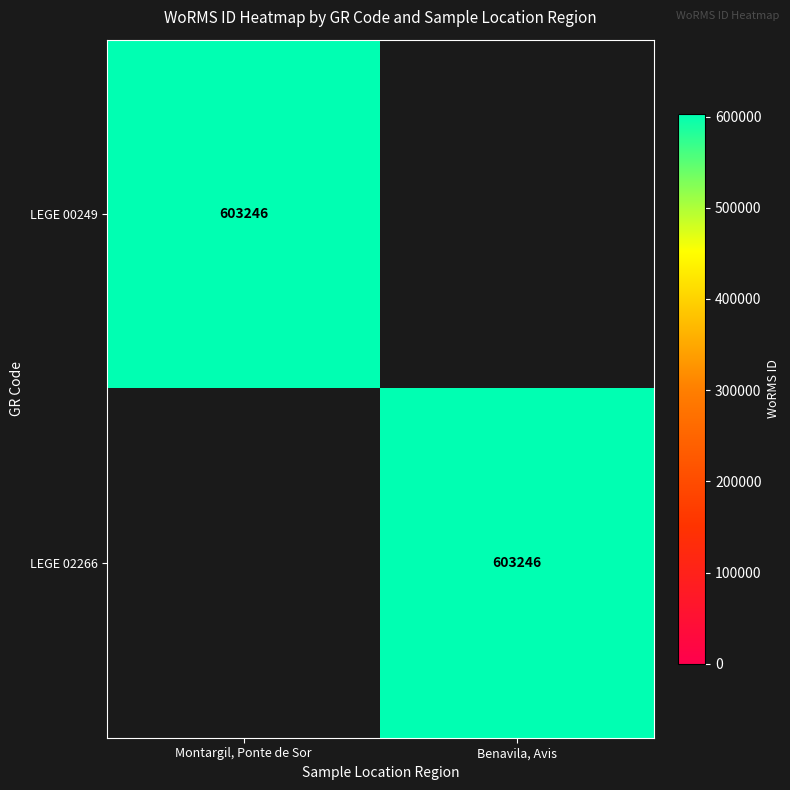

True or false: LEGE 00249 has a value of 603246 at Montargil, Ponte de Sor.

True